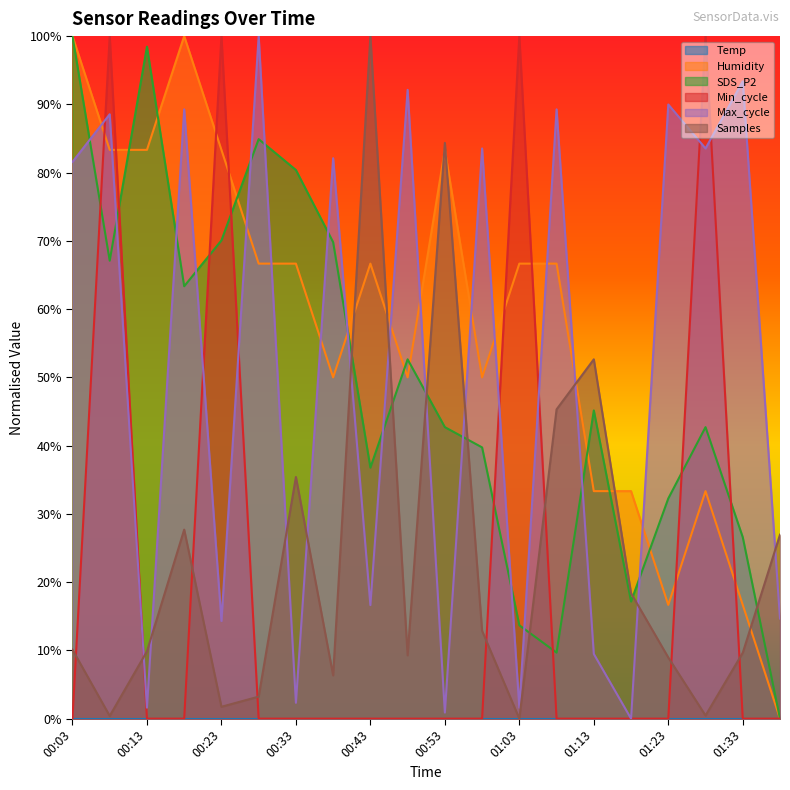

Does the chart display data point markers on the line(s)?

No